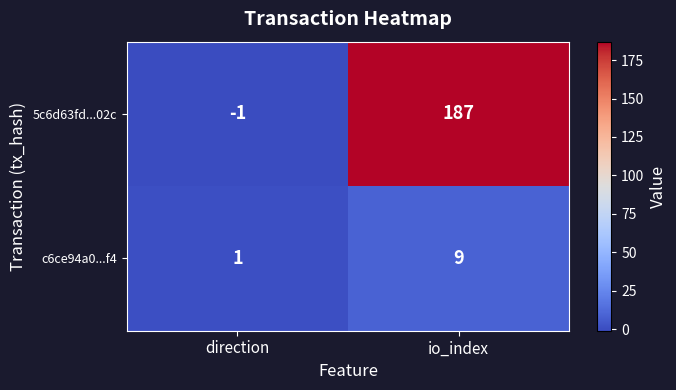

Reading left to right, what are all the values shown in this chart?

5c6d63fd...02c: direction=-1	io_index=187
c6ce94a0...f4: direction=1	io_index=9